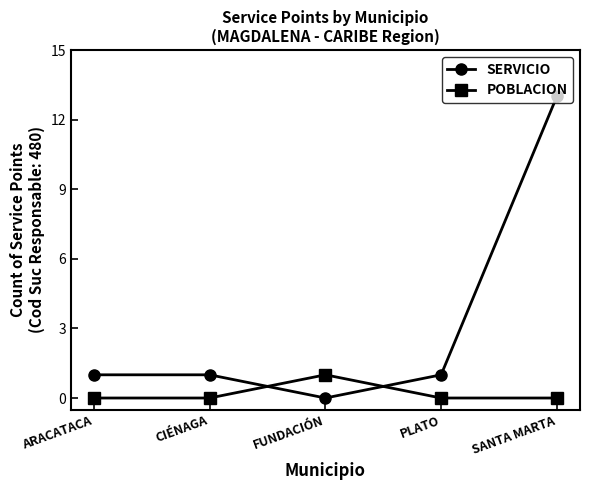

Which series has the largest range (max minus min)?

SERVICIO